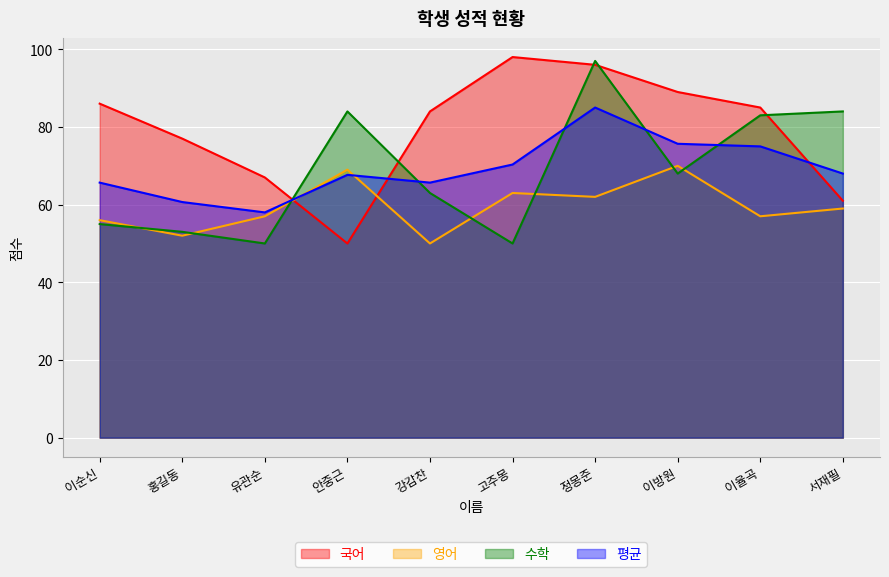

Reading left to right, list all the values displayed in this chart.

국어: 86.0	77.0	67.0	50.0	84.0	98.0	96.0	89.0	85.0	61.0
영어: 56.0	52.0	57.0	69.0	50.0	63.0	62.0	70.0	57.0	59.0
수학: 55.0	53.0	50.0	84.0	63.0	50.0	97.0	68.0	83.0	84.0
평균: 65.7	60.7	58.0	67.7	65.7	70.3	85.0	75.7	75.0	68.0